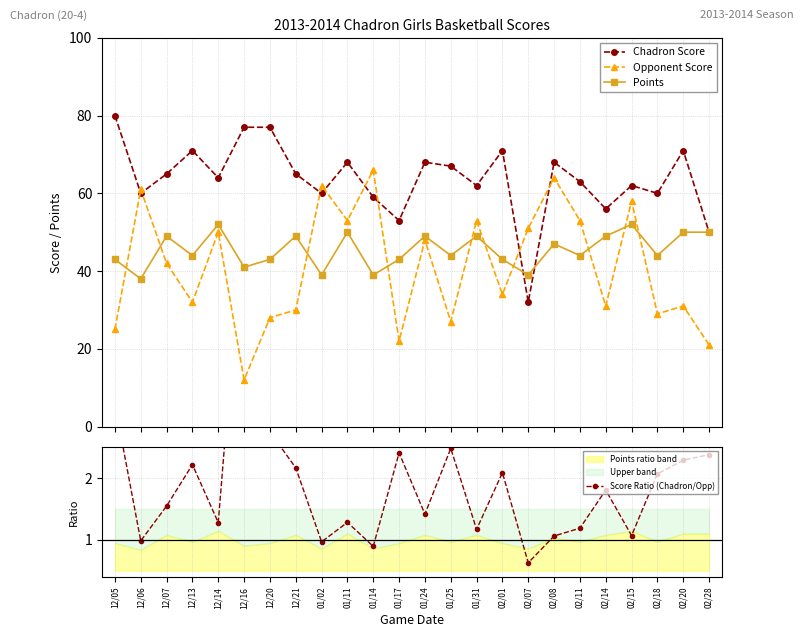

True or false: Score Ratio (Chadron/Opp) and Points cross at least once.

False